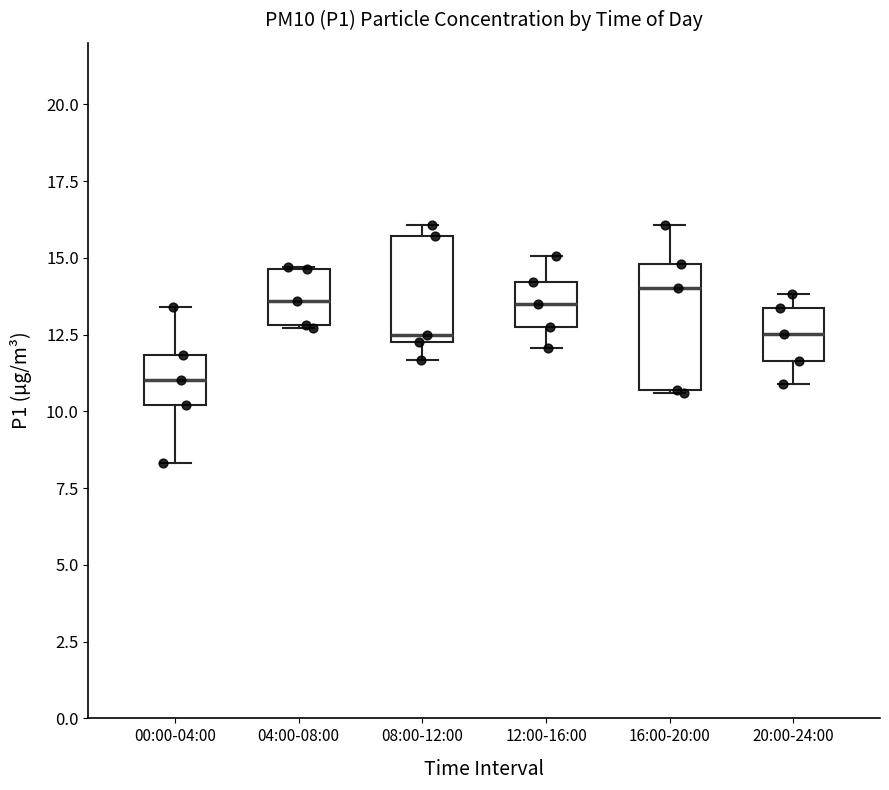

Reading left to right, read every box against the y-axis: the position of its median line, the range the box covers, and the ends of its whiskers. The values are not printed on the chart, so give them approximately, as read against the axis.

00:00-04:00: median 11.0, box 10.0 to 12.0, whiskers 8.5 to 13.5
04:00-08:00: median 13.5, box 13.0 to 14.5, whiskers 12.5 to 14.5
08:00-12:00: median 12.5 (just above the box's lower edge), box 12.5 to 15.5, whiskers 11.5 to 16.0
12:00-16:00: median 13.5, box 12.5 to 14.0, whiskers 12.0 to 15.0
16:00-20:00: median 14.0, box 10.5 to 15.0, whiskers 10.5 to 16.0
20:00-24:00: median 12.5, box 11.5 to 13.5, whiskers 11.0 to 14.0